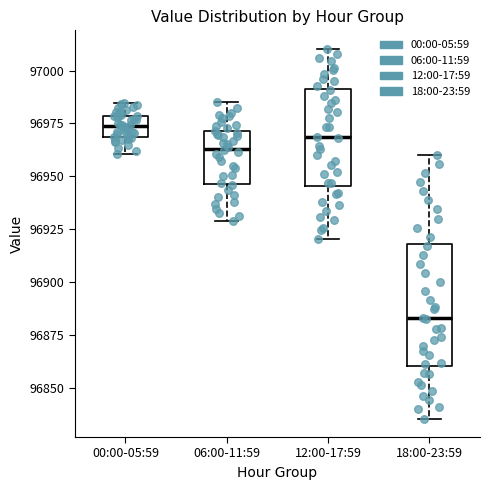

Where does the upper whisker of the box for 00:00-05:59 end on the y-axis? The values are not printed on the chart, so give them approximately, as read against the axis.

96985